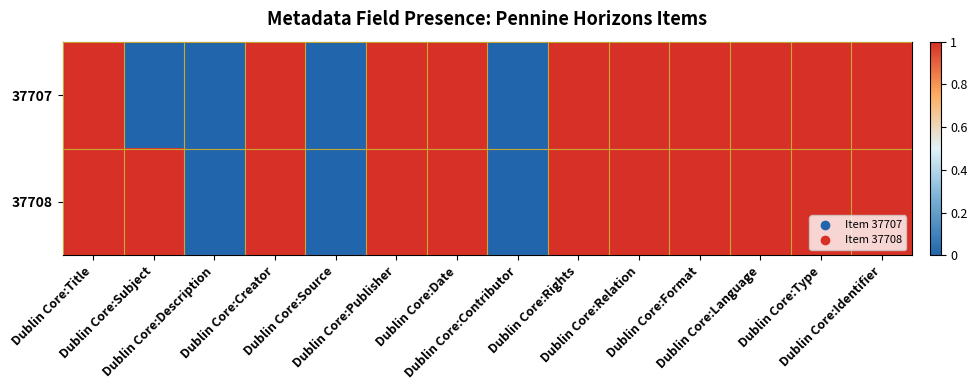

Which category has the highest value across all series?

Dublin Core:Title